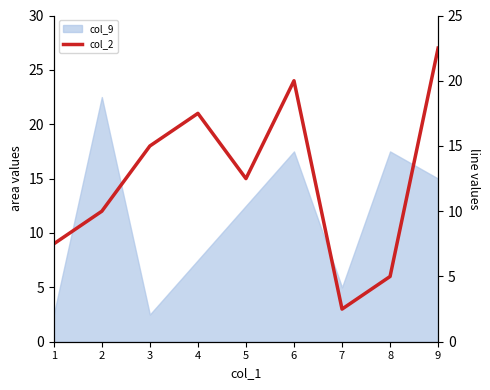

Which has a higher value, 3 or 6?

6